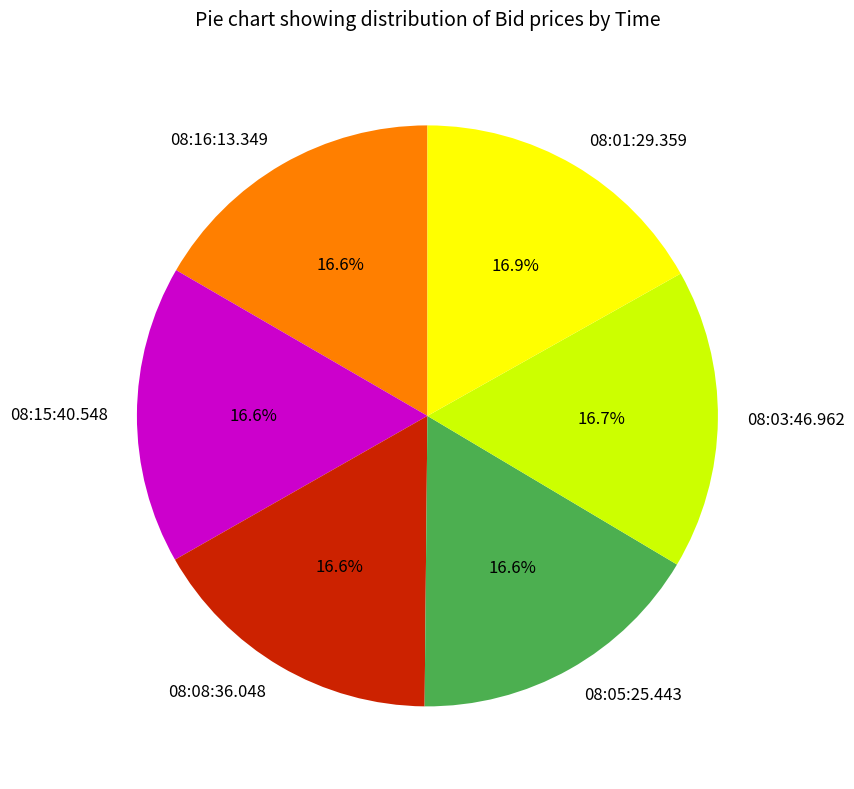

Combined, do 08:01:29.359 and 08:03:46.962 account for over 50%?

No